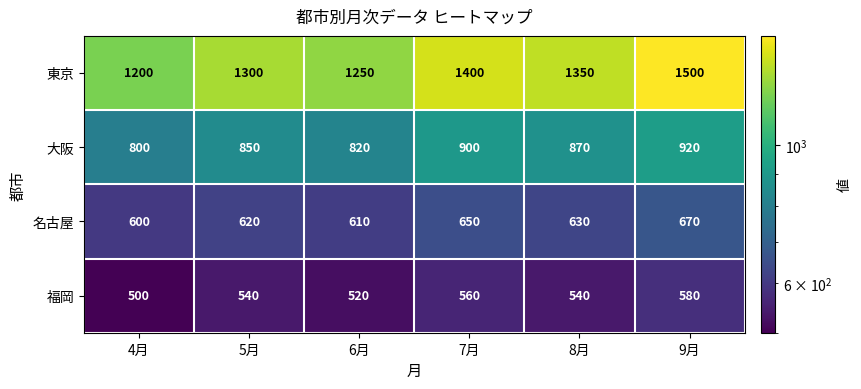

Which series has the largest range (max minus min)?

東京